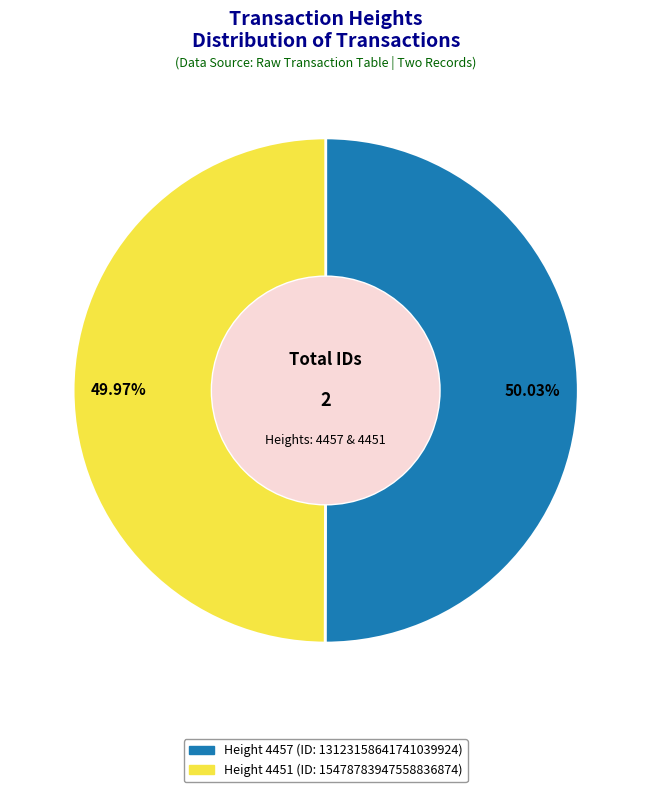

The 4457 slice represents 50% of the pie. True or false?

True